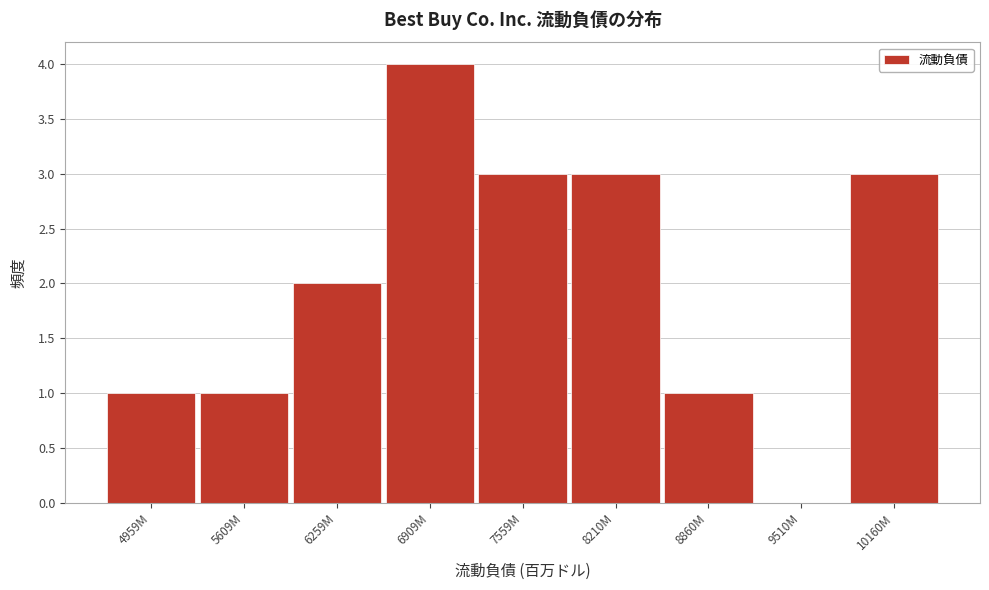

Reading left to right, list all the values displayed in this chart.

4959M=1	5609M=1	6259M=2	6909M=4	7559M=3	8210M=3	8860M=1	9510M=0	10160M=3